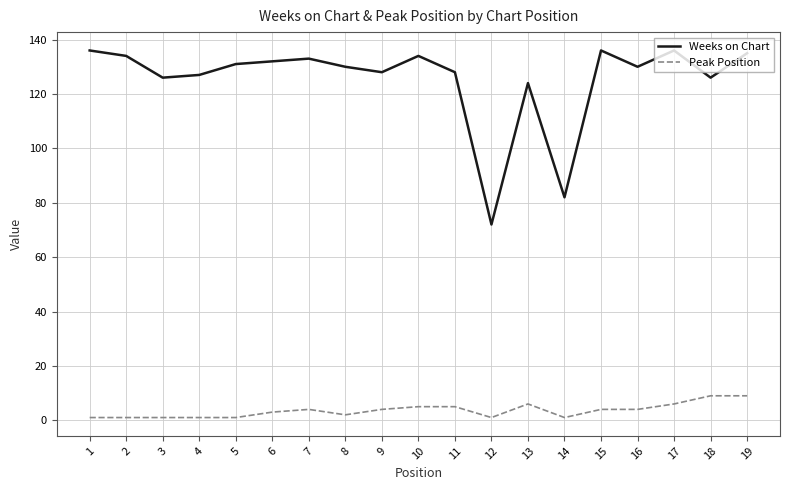

Which series has the largest total across all categories?

Weeks on Chart